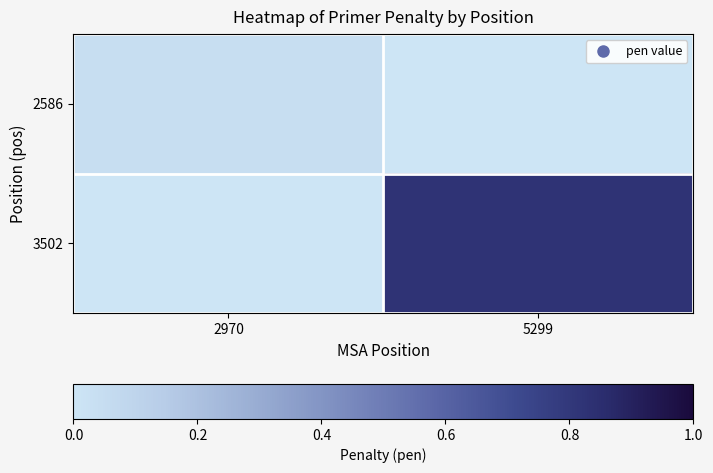

At how many categories does at least one series exceed 0?

2